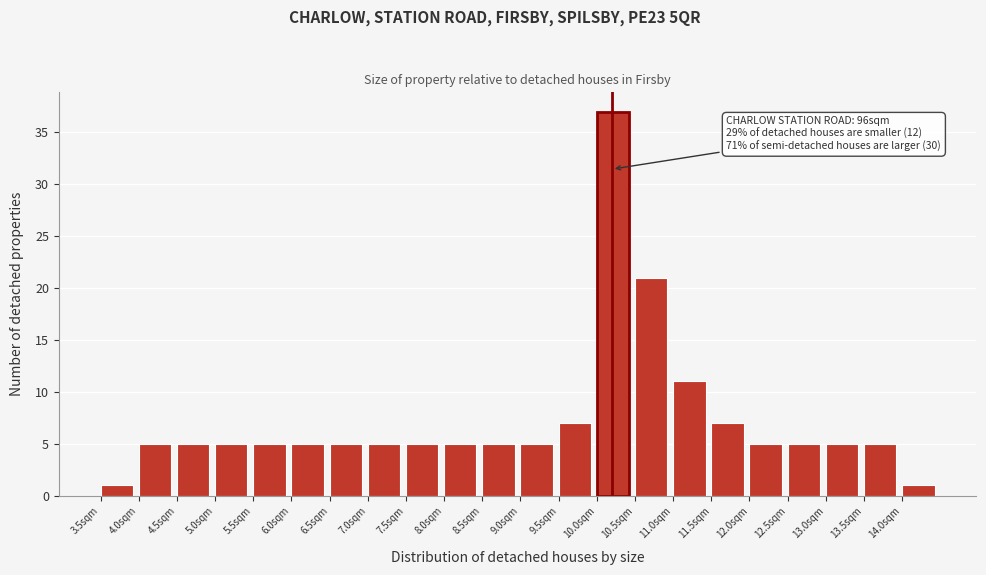

Which range on the x-axis has the tallest bar?

10.0 to 10.5